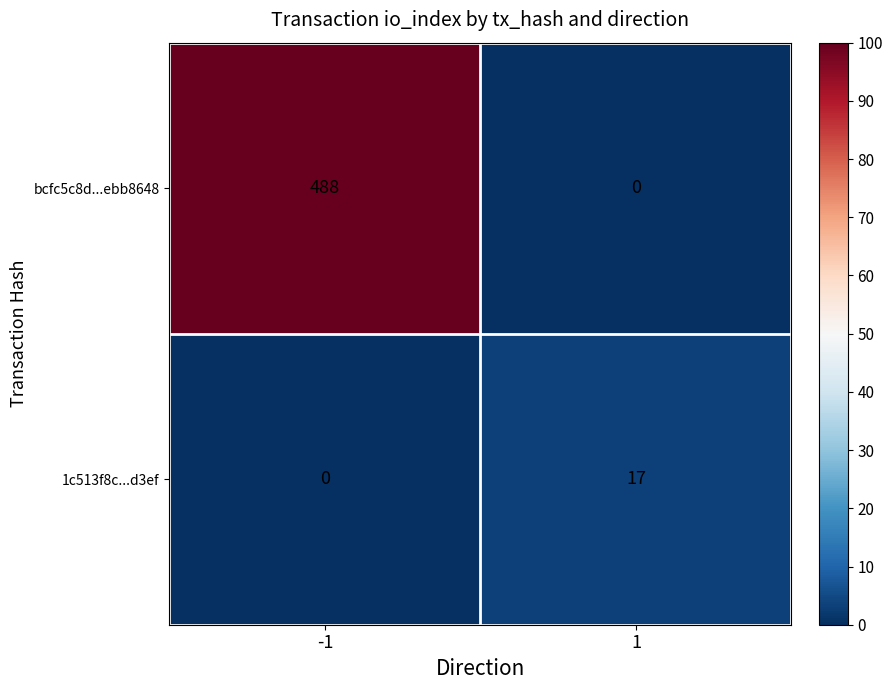

What is the sum of all bcfc5c8d...ebb8648 values?

488